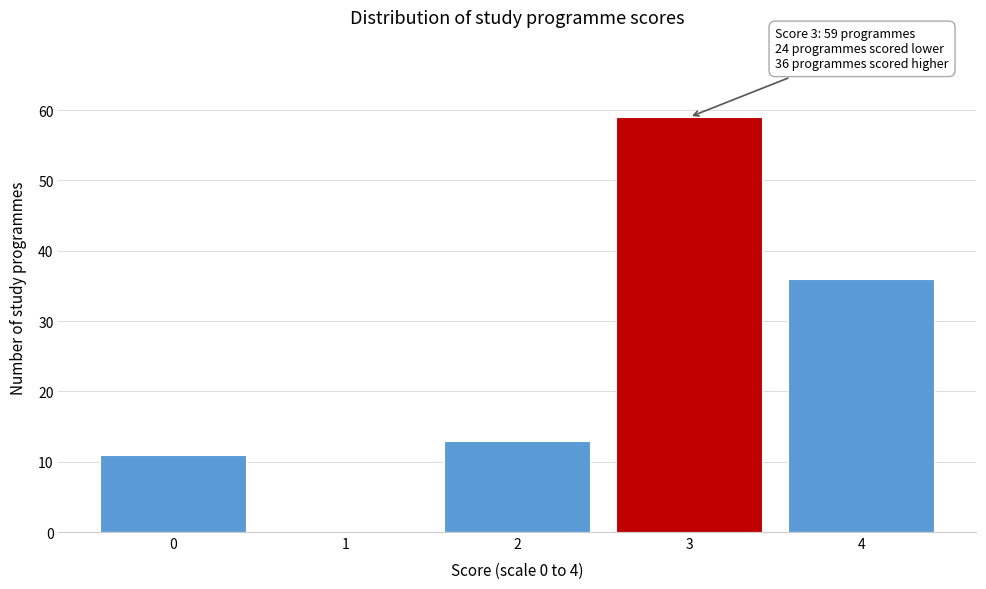

Reading right to left, extract all data points from this chart.

4=36	3=59	2=13	1=0	0=11